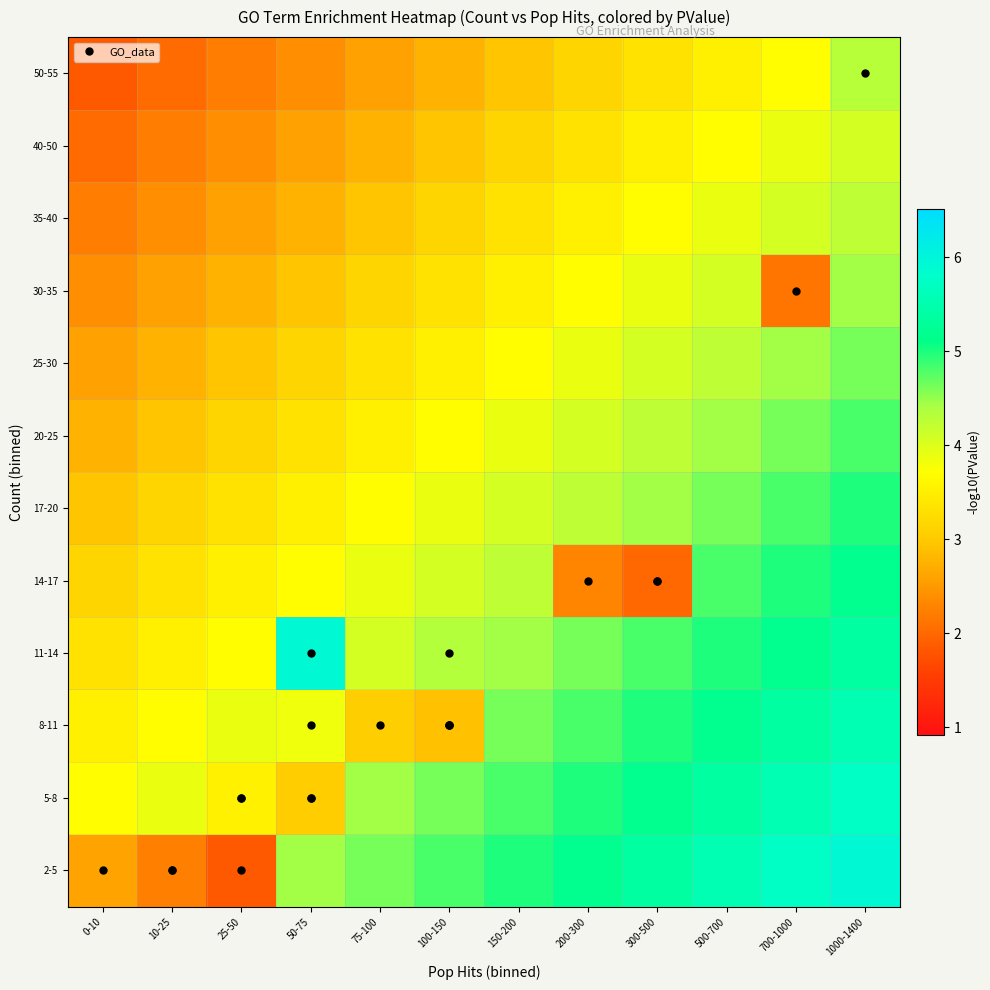

At which category is the sum across all series the highest?

1000-1400